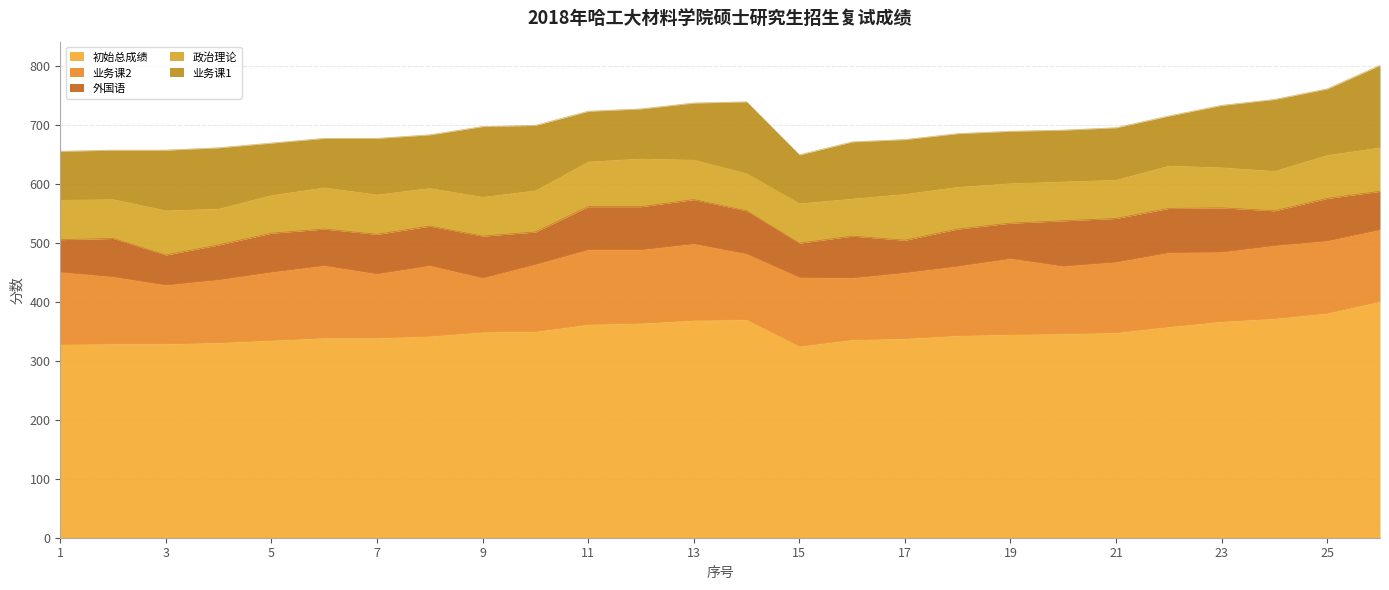

True or false: 政治理论 has a value of 47 at 3.

False